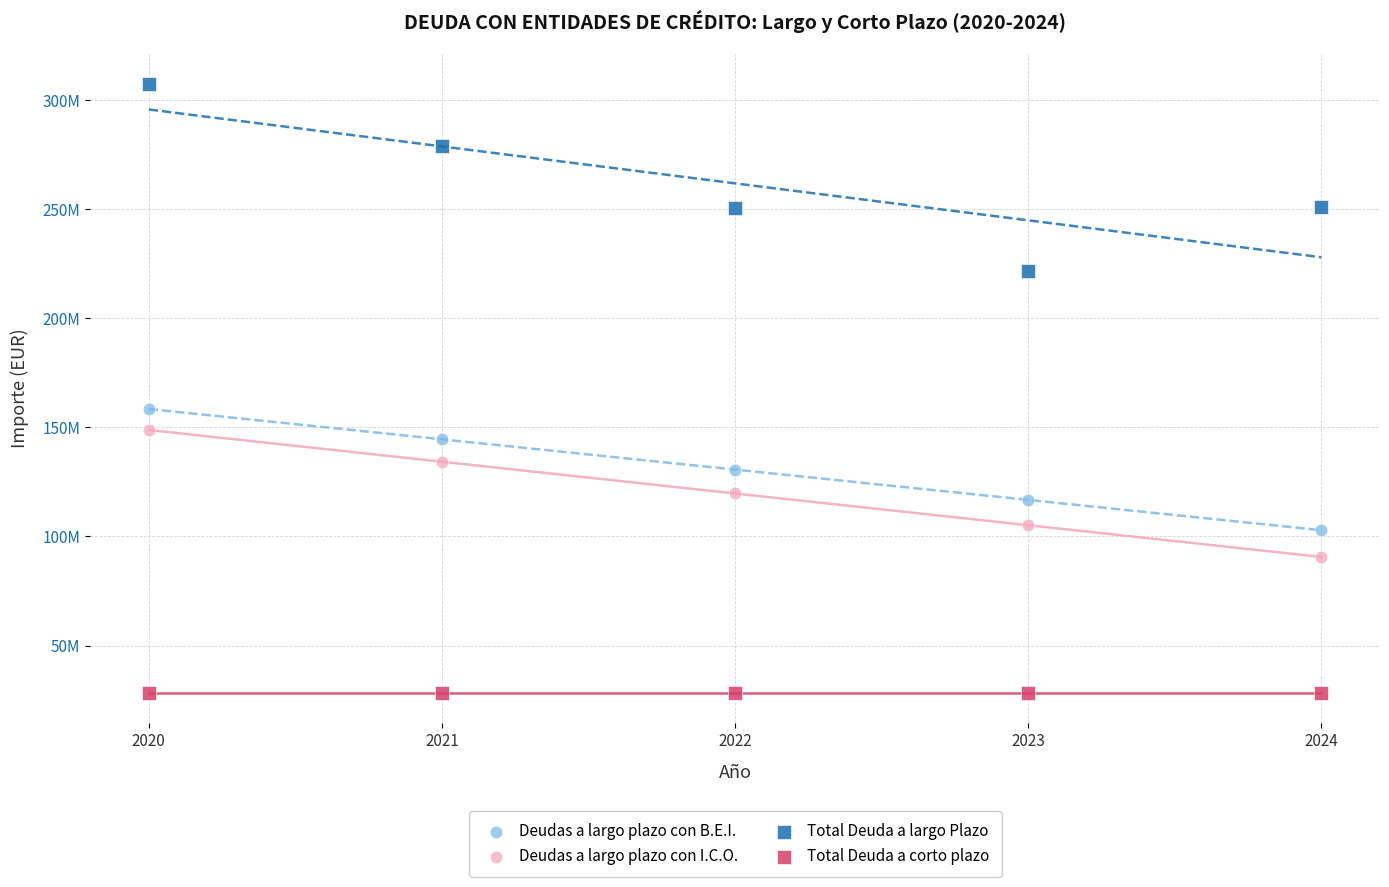

Which series contains the lowest Y value?

Total Deuda a corto plazo